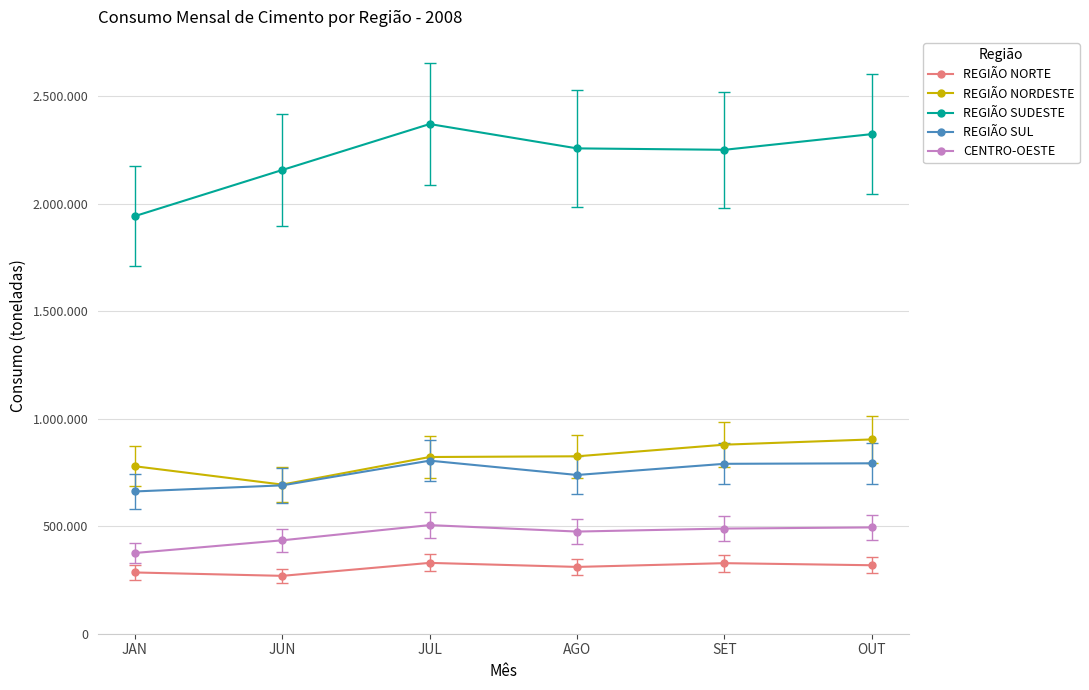

Is the value of CENTRO-OESTE at JUL greater than the value of REGIÃO NORTE at JAN?

Yes